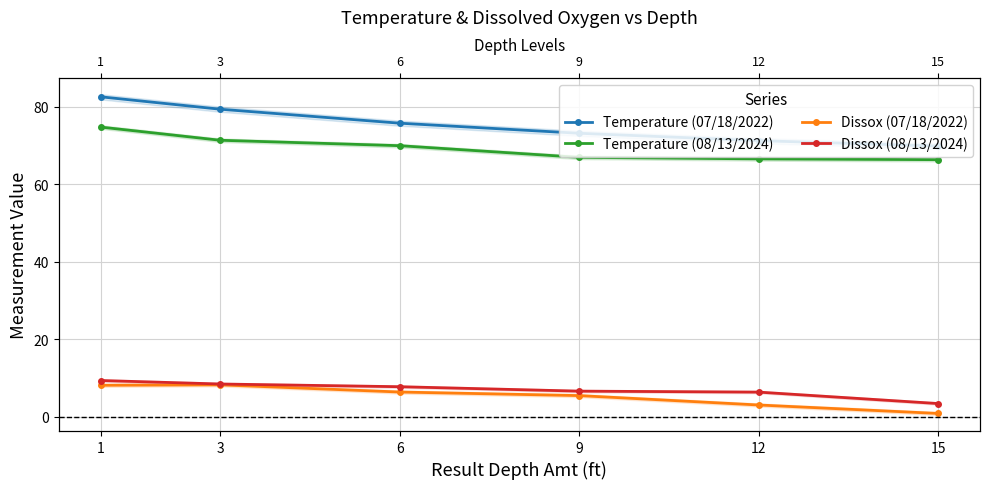

Reading left to right, what are all the values shown in this chart?

Temperature (07/18/2022): 1=82.5	3=79.3	6=75.7	9=73.1	12=71.2	15=69.8
Temperature (08/13/2024): 1=74.7	3=71.3	6=69.9	9=66.9	12=66.5	15=66.3
Dissox (07/18/2022): 1=8.2	3=8.3	6=6.4	9=5.5	12=3.1	15=0.9
Dissox (08/13/2024): 1=9.4	3=8.5	6=7.8	9=6.6	12=6.4	15=3.4